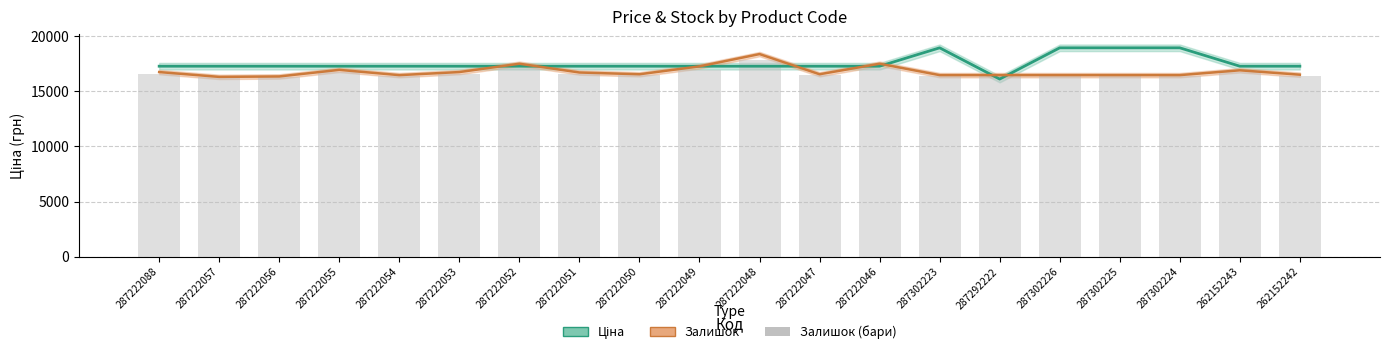

What is the label of the 10th bar from the right?

287222048